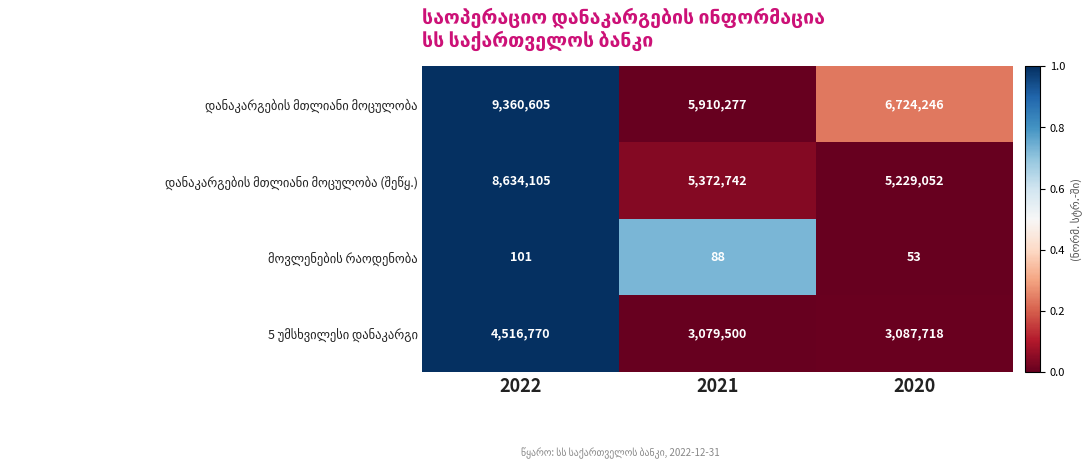

What is the smallest value displayed?

53